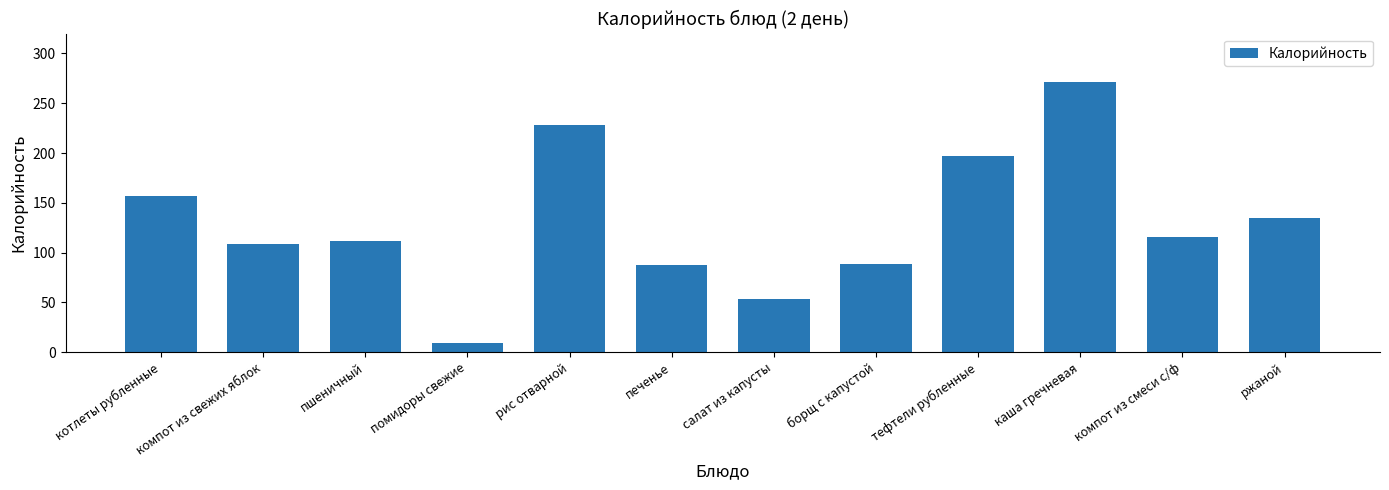

Which label corresponds to the smallest value in the chart?

помидоры свежие